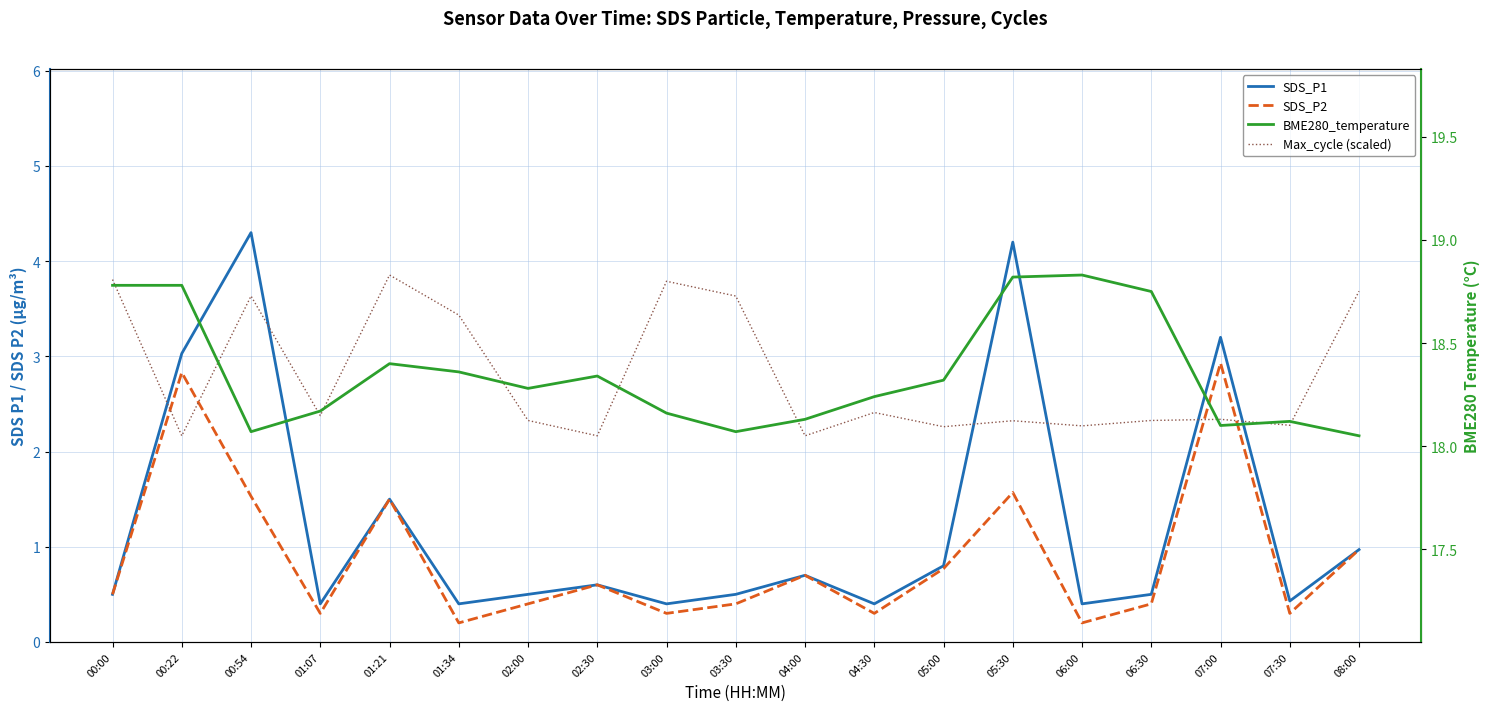

What value does the Max_cycle (scaled) series have at 05:30?

18.1